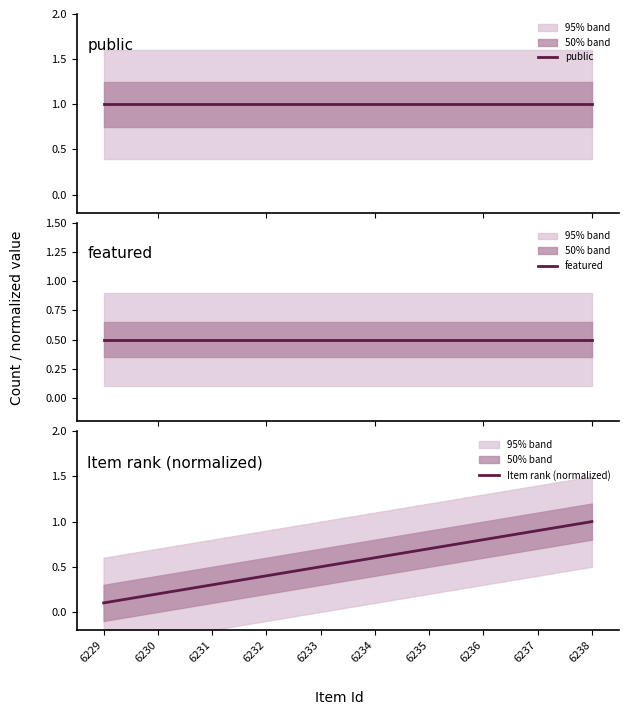

What is the difference between the highest and lowest values at 6237?

0.5